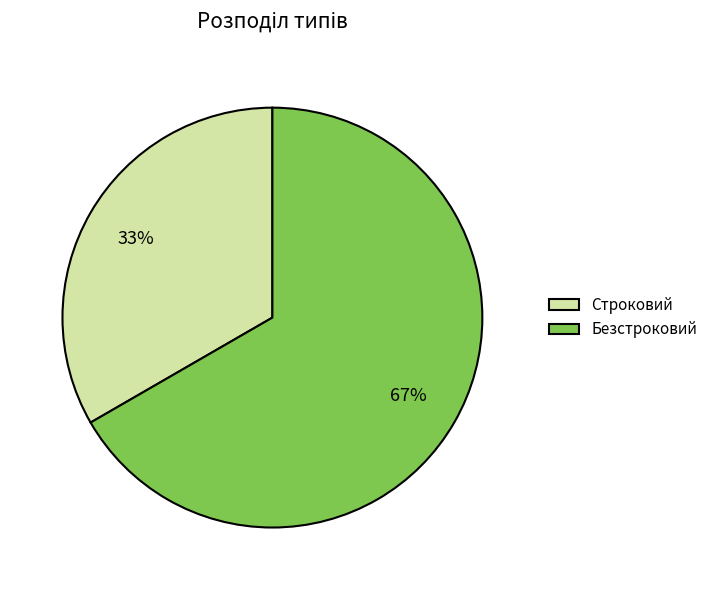

Count the number of slices in the pie.

2